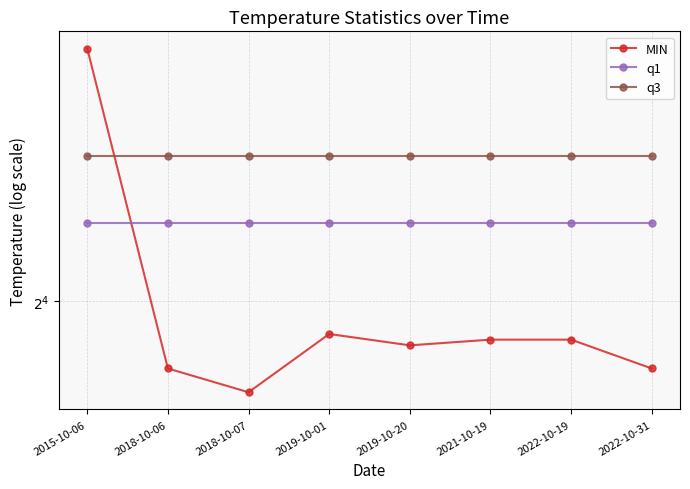

What is the value of the MIN point at the 8th from the left?

14.8